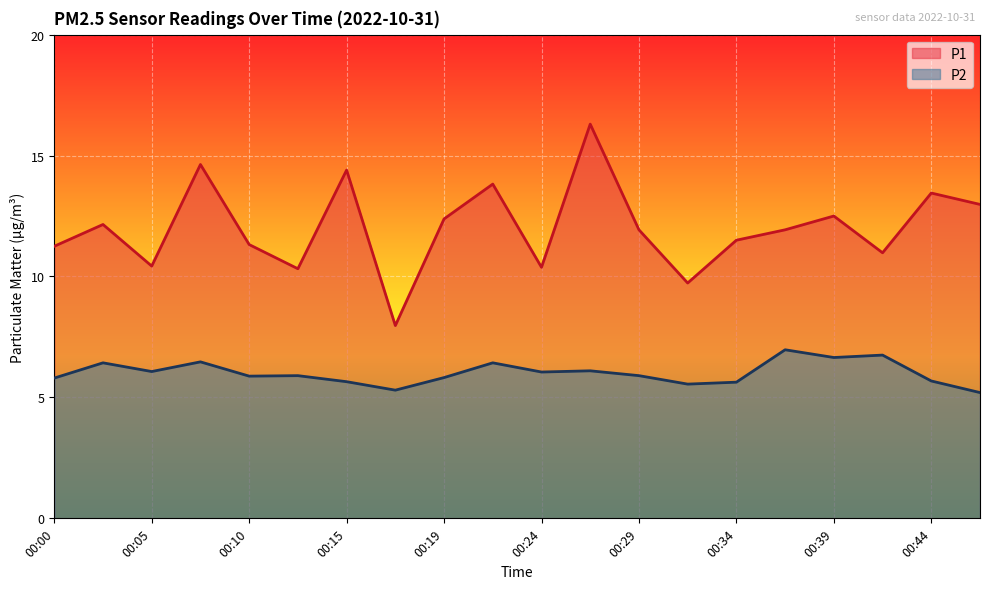

What is the maximum value shown in the chart?

16.3